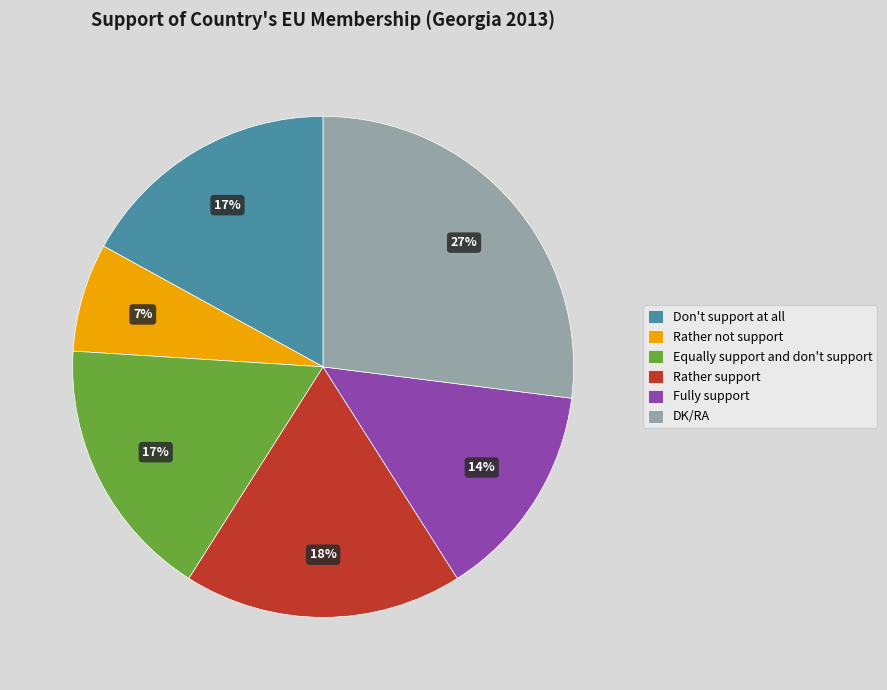

Is the sum of Rather not support and DK/RA greater than half?

No